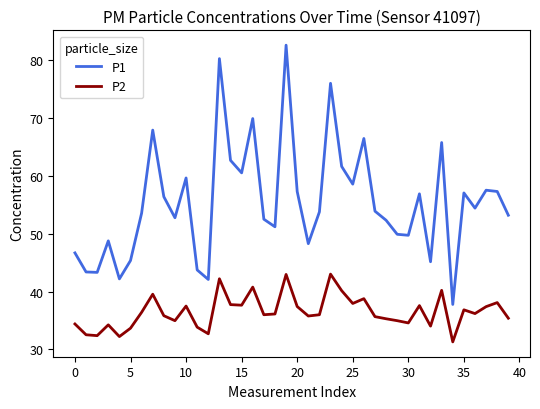

What is the lowest value of the P1 series?

37.8